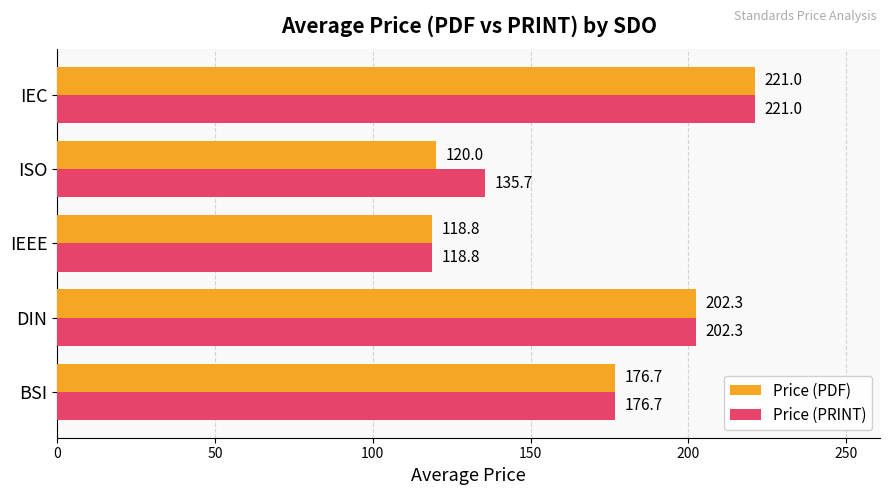

What is the smallest value displayed?

118.8